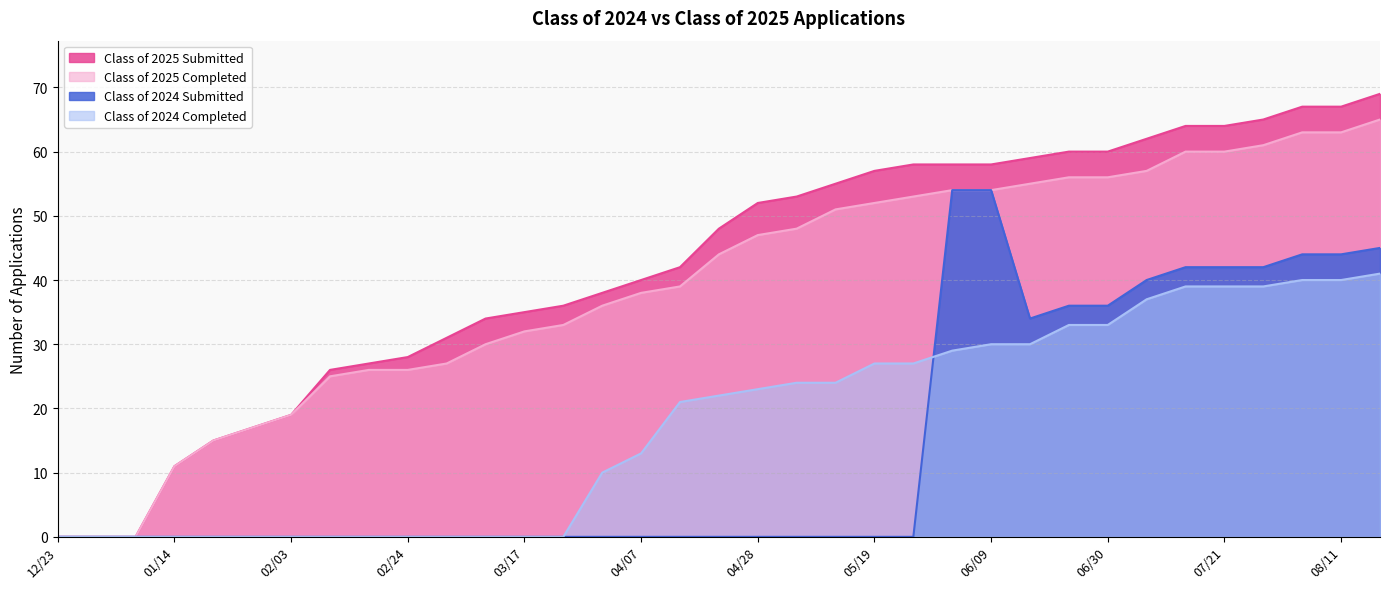

What is the average value of the Class of 2024 Submitted series?

15